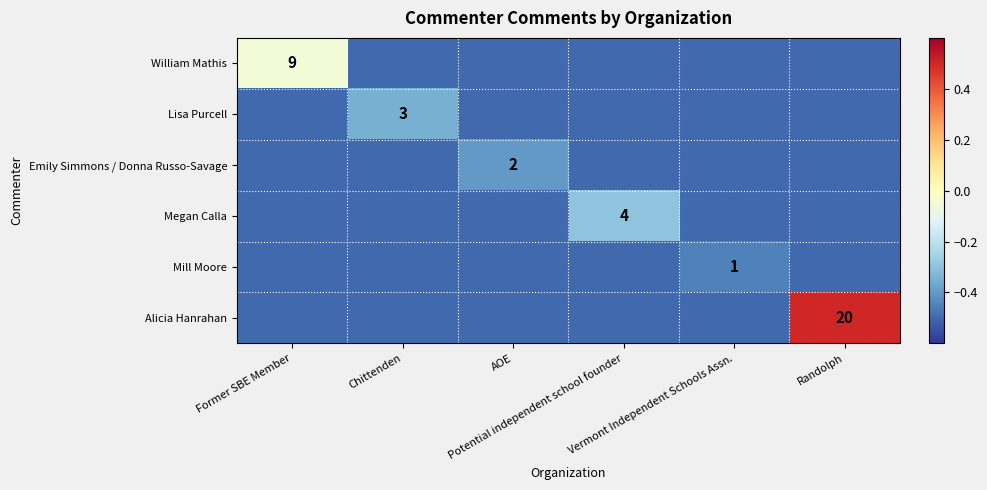

List the labels in order of William Mathis value, largest first.

Former SBE Member, Chittenden, AOE, Potential independent school founder, Vermont Independent Schools Assn., Randolph